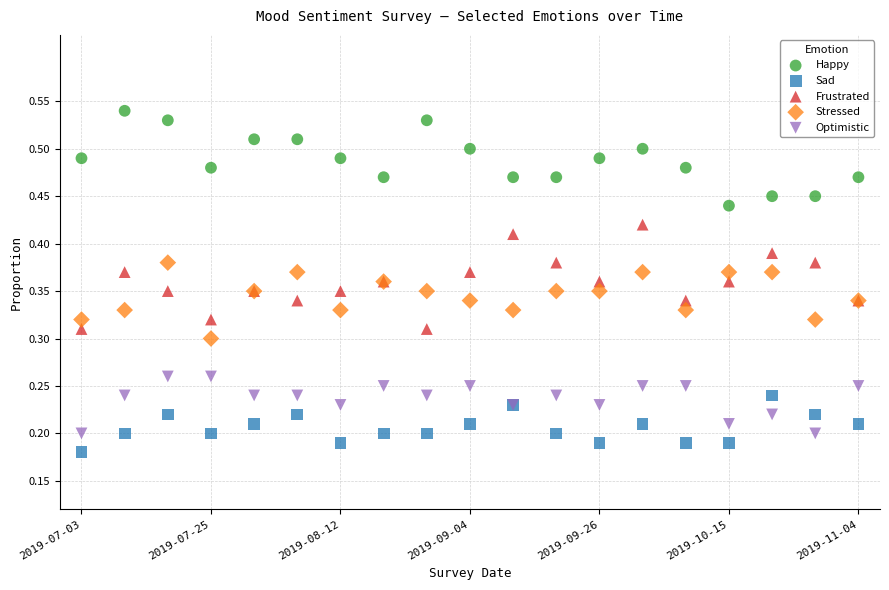

Which series reaches the maximum Y coordinate?

Happy